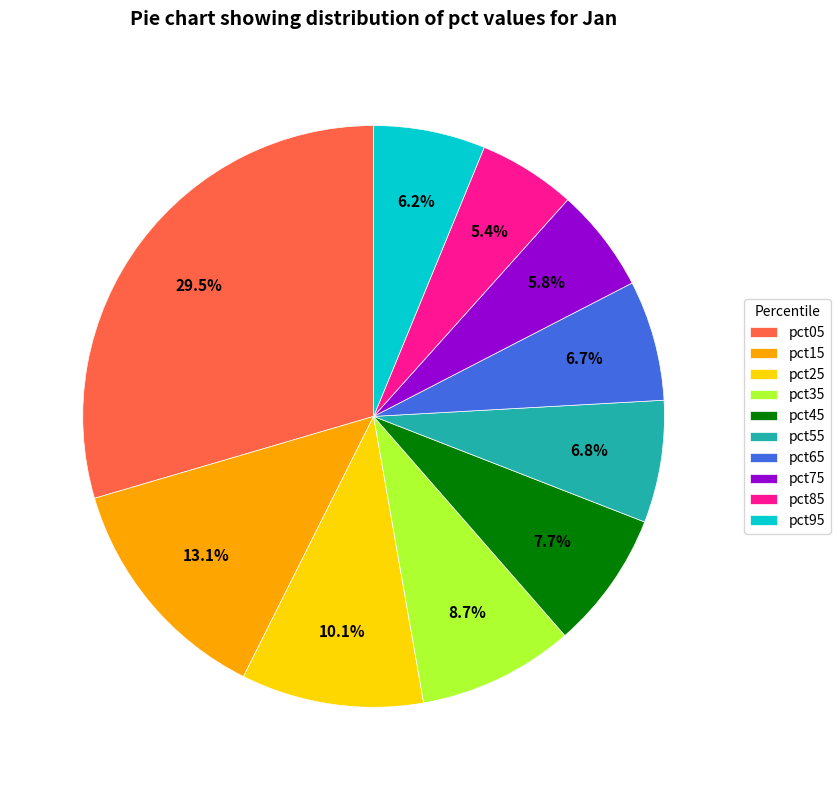

To the nearest percent, what is the difference between the pct85 and pct65 slice percentages?

1%